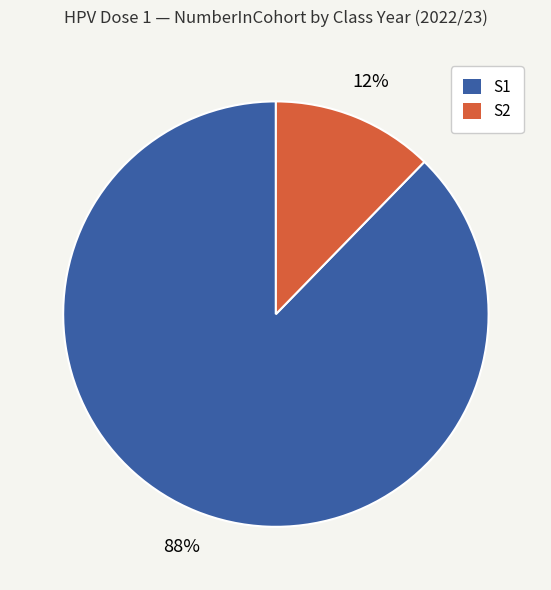

Count the number of slices in the pie.

2